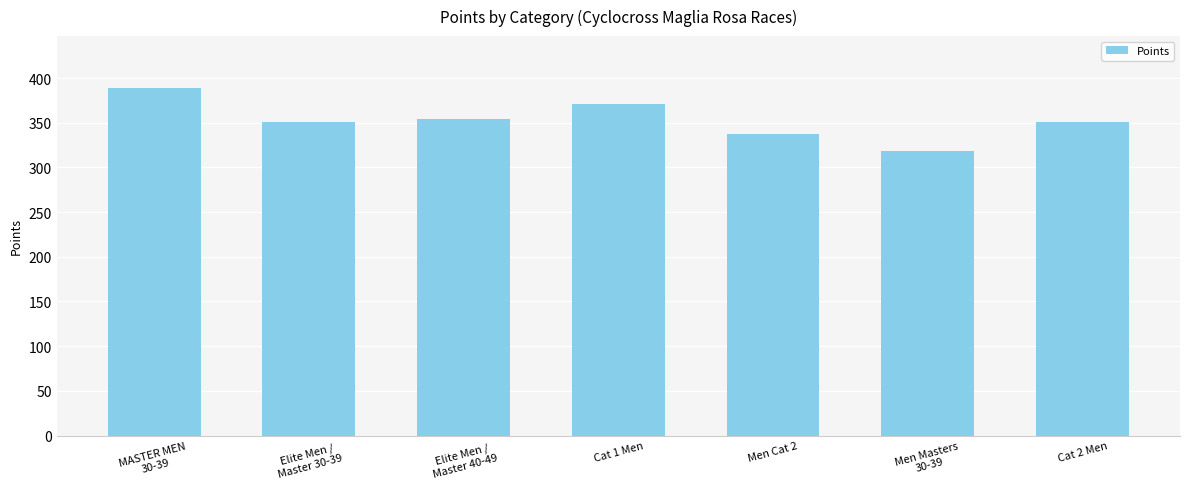

What is the smallest value displayed?

318.5